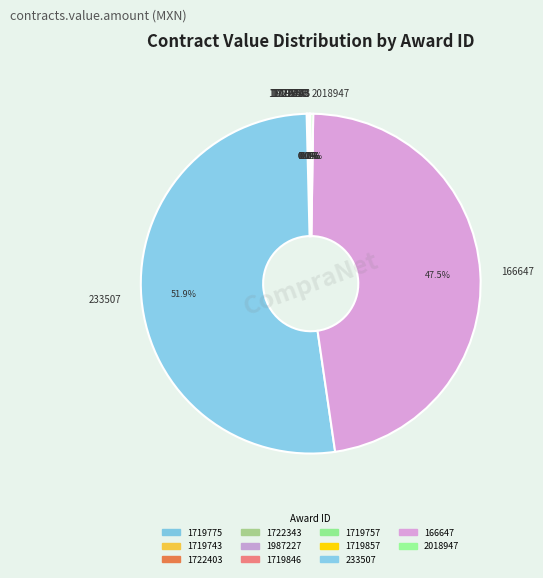

Does any single category account for the majority?

Yes